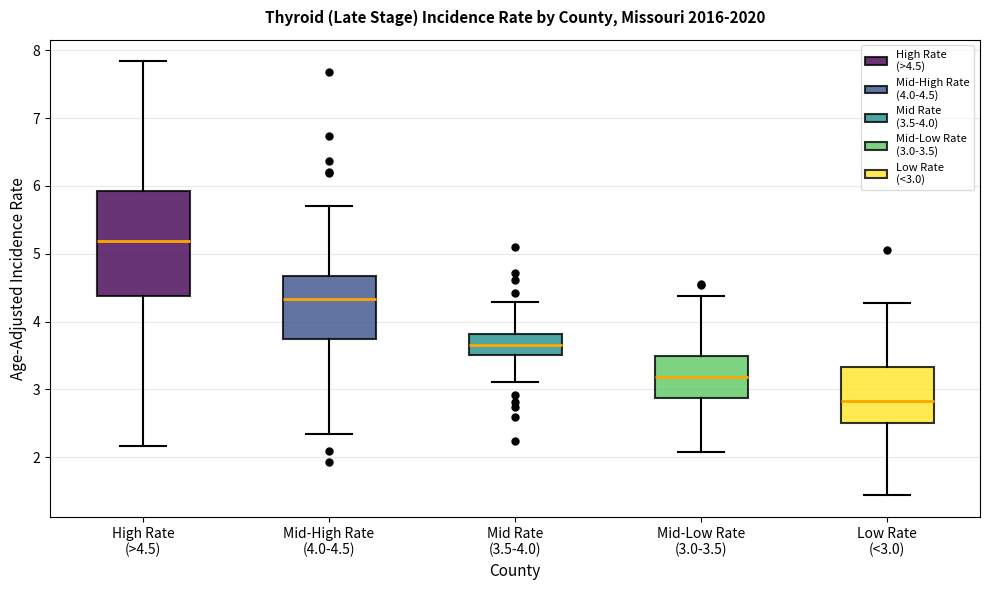

Where is the upper edge of the box for Mid Rate (3.5-4.0) on the y-axis? The values are not printed on the chart, so give them approximately, as read against the axis.

3.8